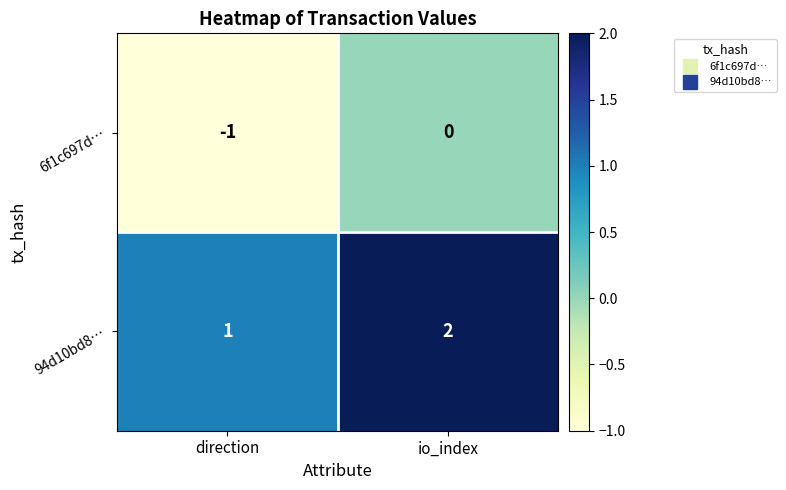

How many distinct data groups are displayed?

2